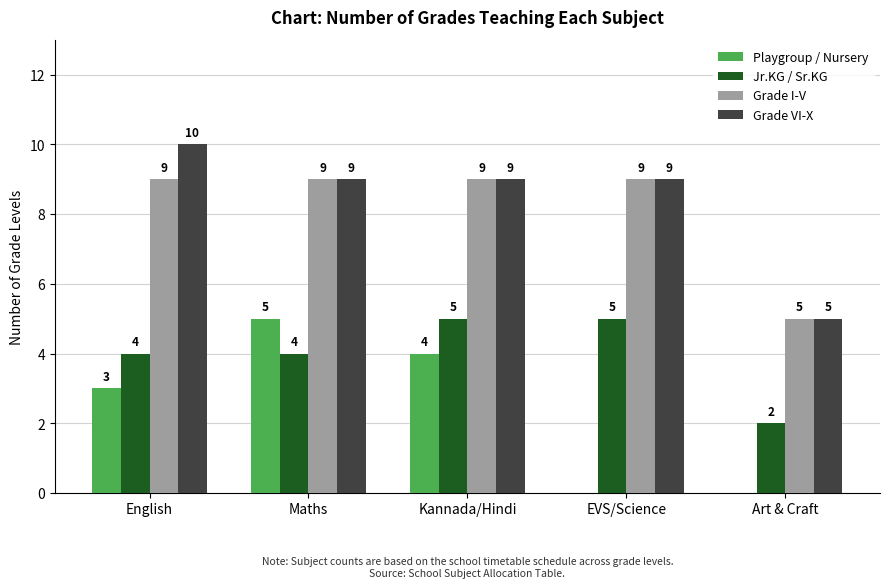

What is the total value across all series at English?

26